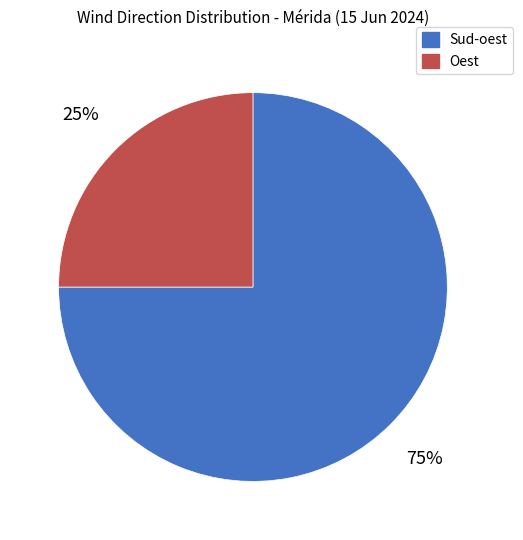

Which slice is the smallest?

Oest